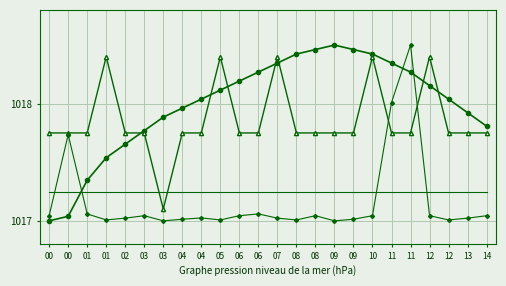

Which label corresponds to the largest value in the chart?

09